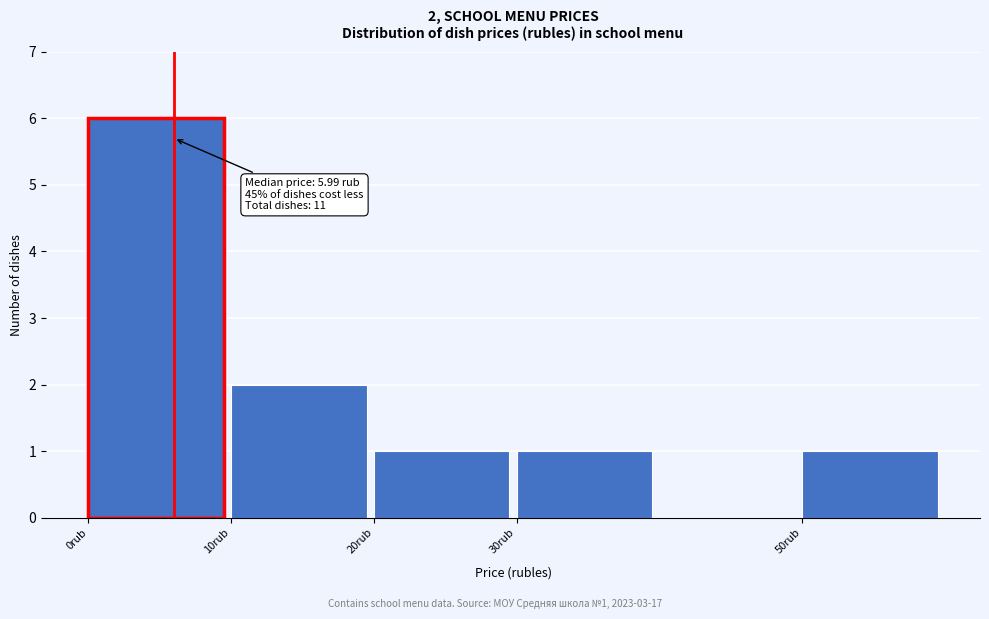

Over which range of the x-axis is the bar tallest?

0 to 10